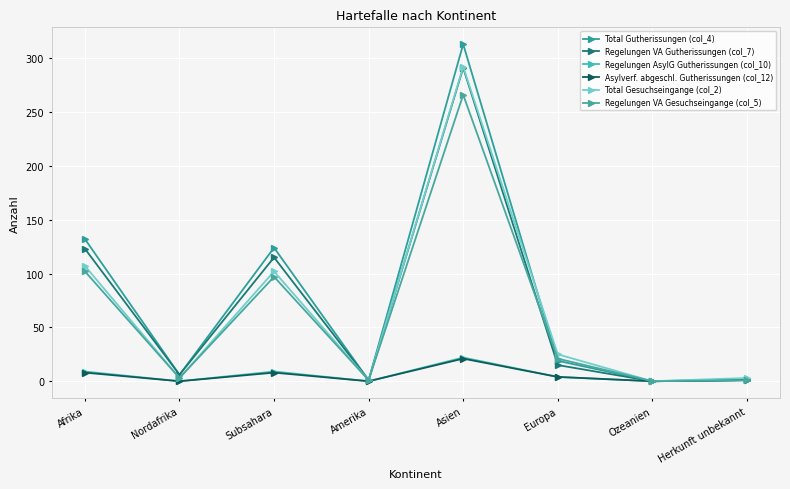

How many series are shown in this chart?

6